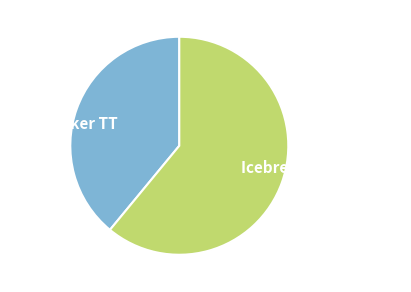

Between Ice Breaker TT and Icebreaker Time Trial, which is larger?

Icebreaker Time Trial